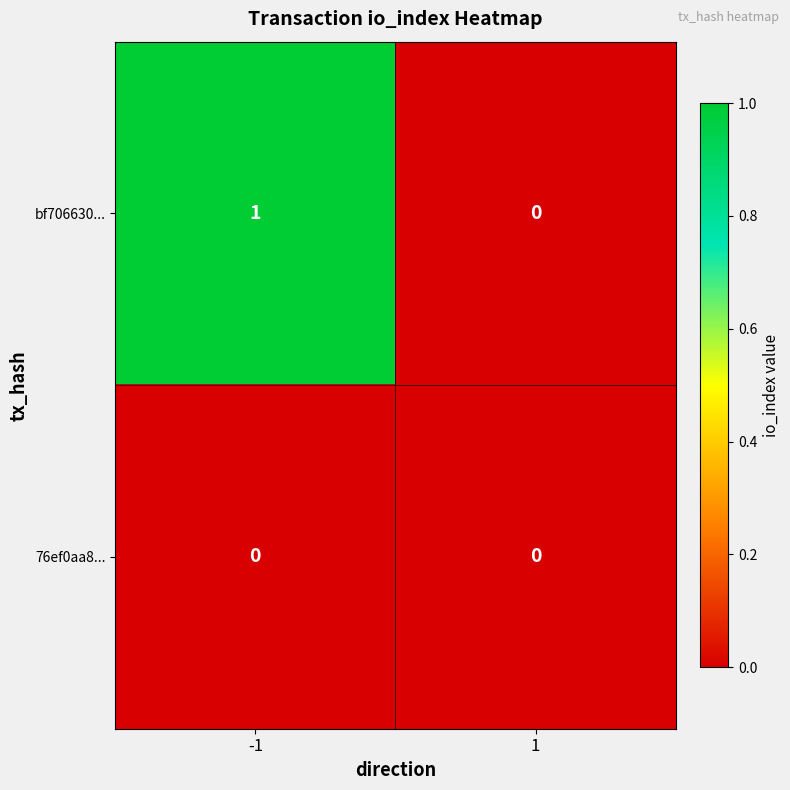

Between -1 and 1, which series saw the biggest shift?

bf706630...